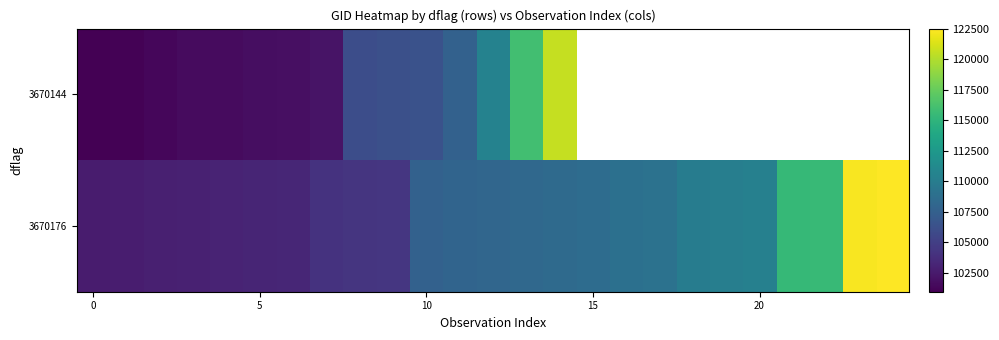

What is the difference between the maximum and minimum values in the 3670144 series?

19692.0